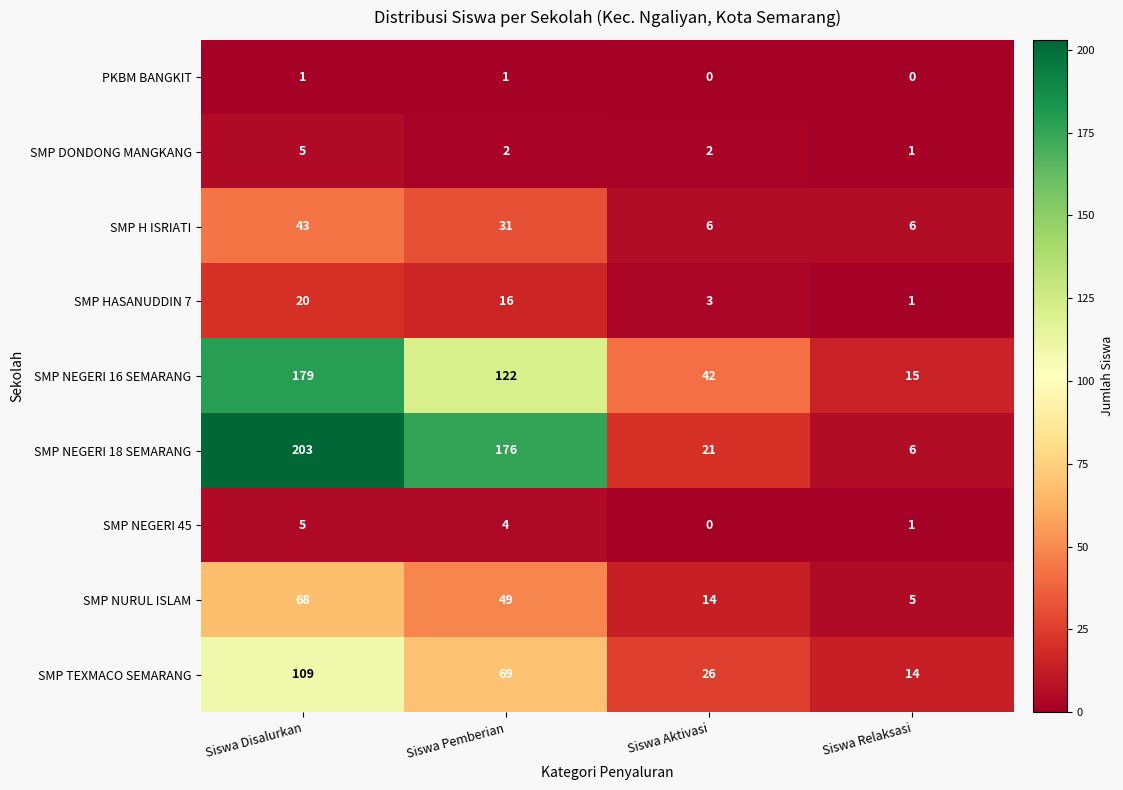

The value of SMP H ISRIATI at Siswa Pemberian is 31. True or false?

True